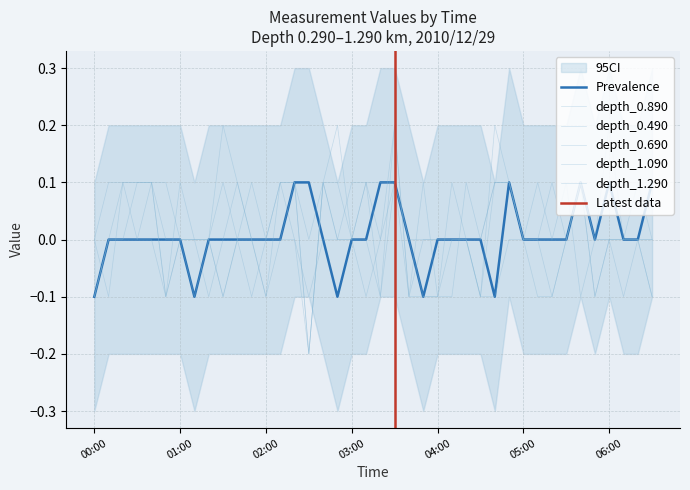

At how many categories does at least one series exceed 0?

30